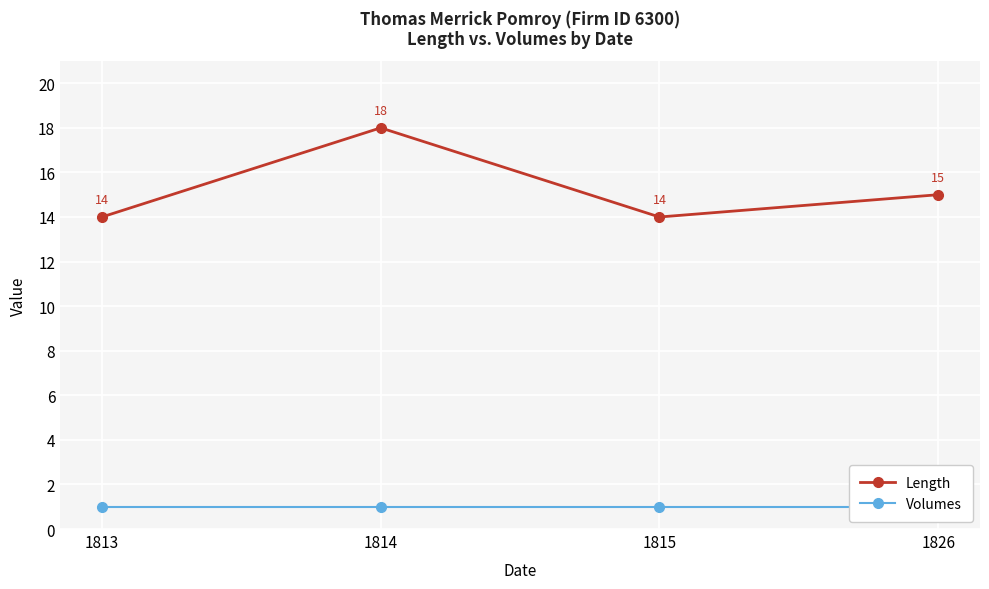

Read the Length value at 1814.

18